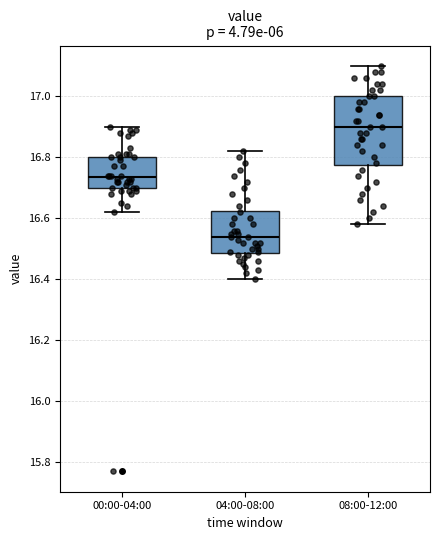

Which box's median line is the highest?

08:00-12:00